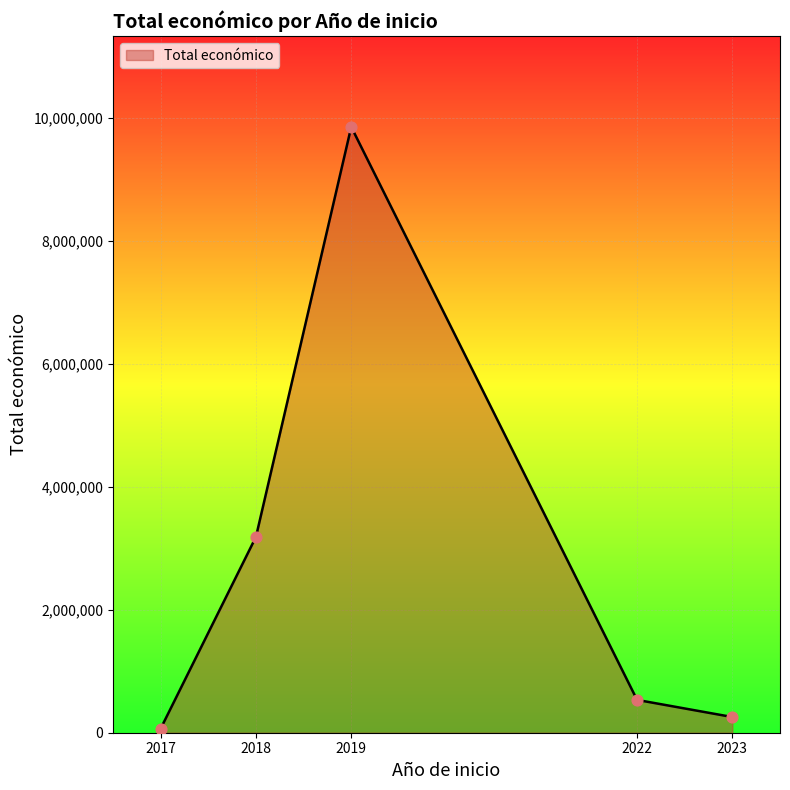

What is the change in value from 2018 to 2019?

+6664345